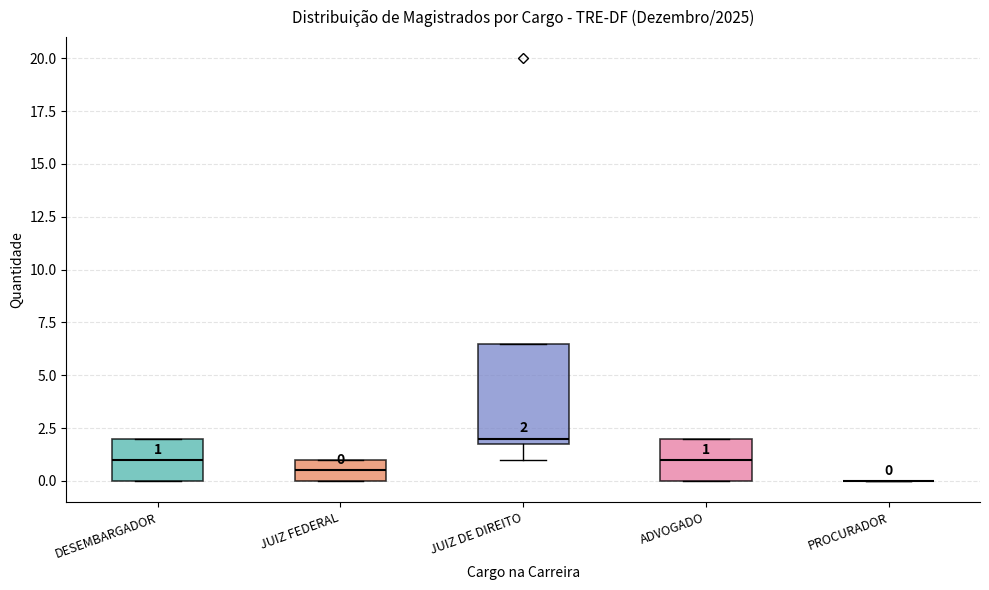

Which box is the tallest, from its lower edge to its upper edge?

JUIZ DE DIREITO